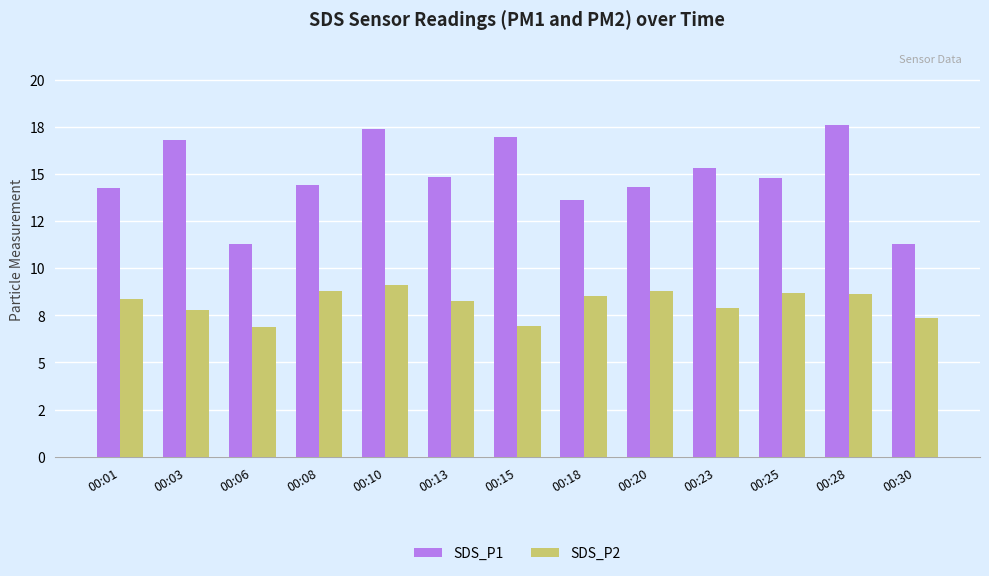

The value of SDS_P2 at 00:06 is 6.9. True or false?

True